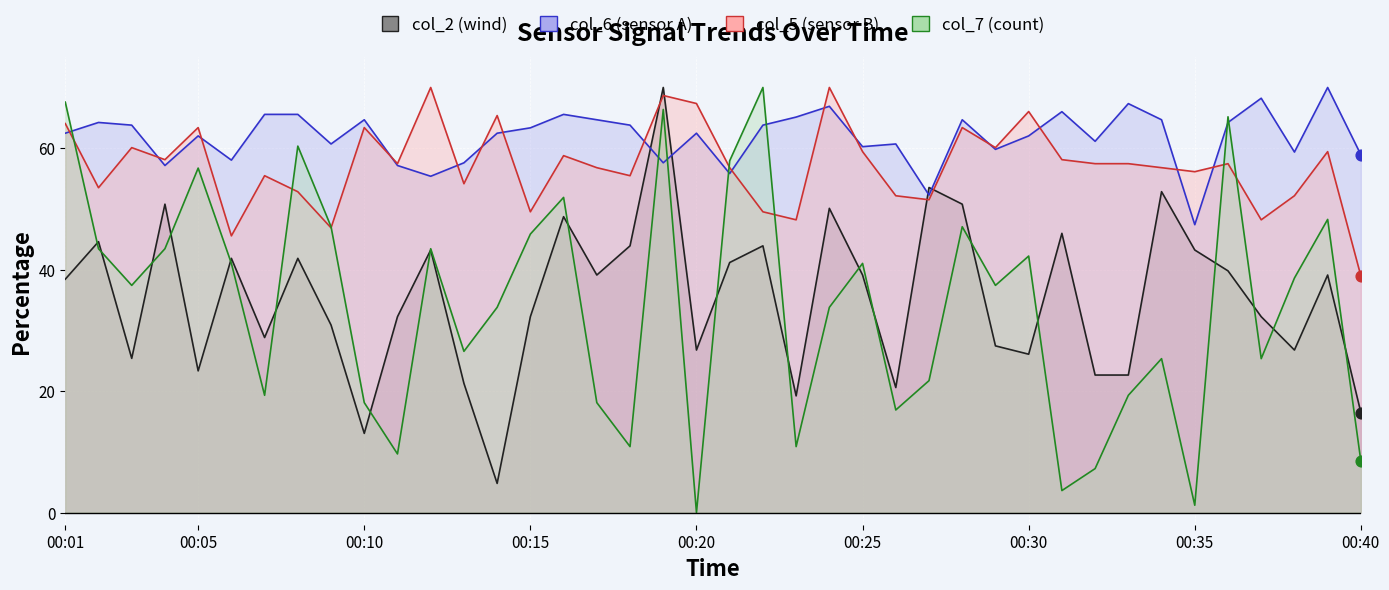

At how many categories does at least one series exceed 29?

40